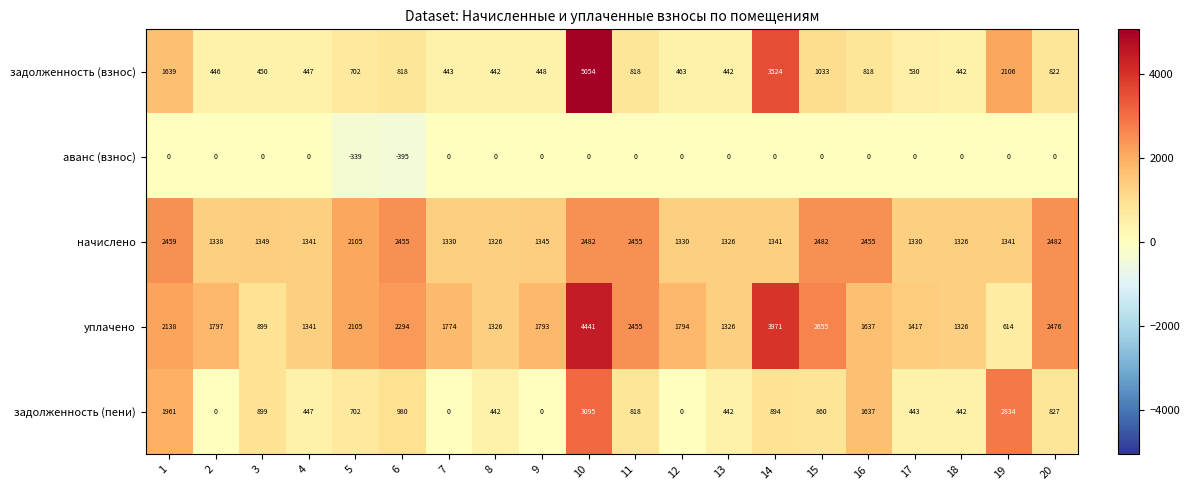

What is the maximum value shown in the chart?

5054